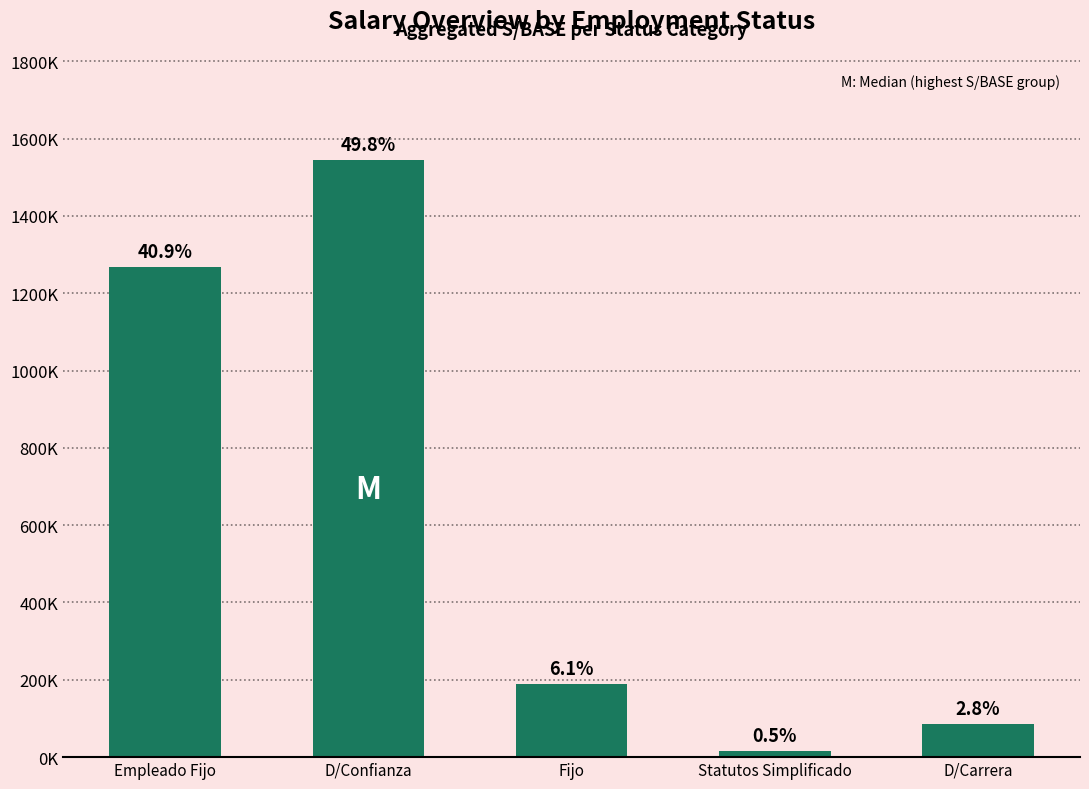

Reading right to left, extract all data points from this chart.

86000	15000	188500	1543500	1267500